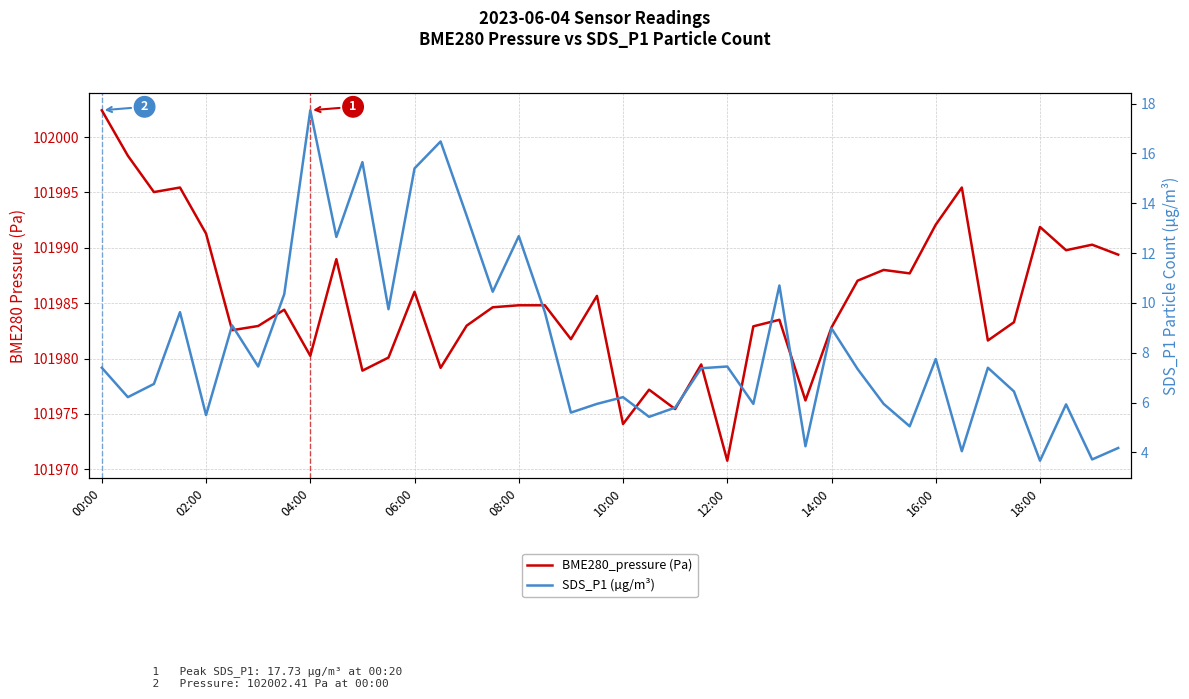

What is the difference between the maximum and minimum values in the BME280_pressure (Pa) series?

31.6